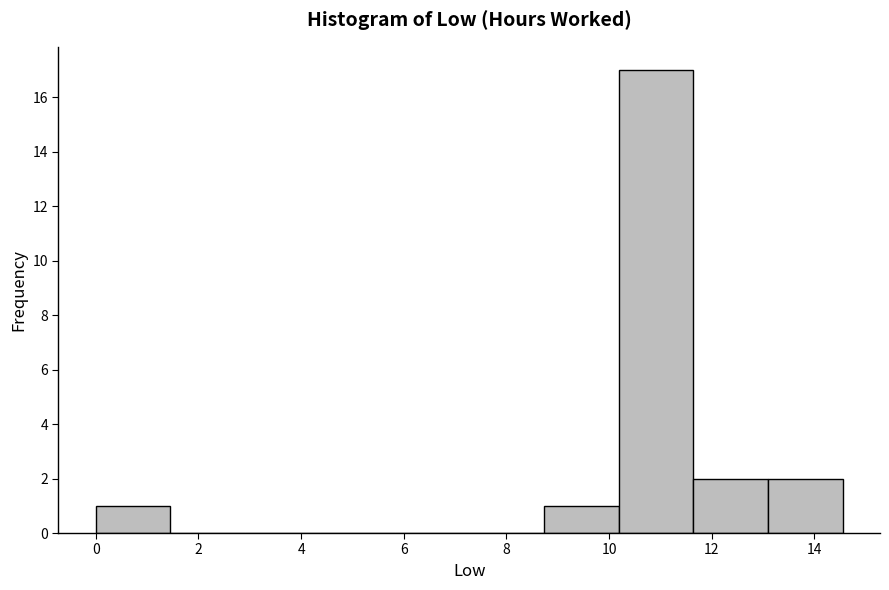

What is the height of the bar covering 0.0 to 1.4 on the x-axis? Neither the bar edges nor the heights are printed on the chart, so give them approximately, as read against the axes.

1